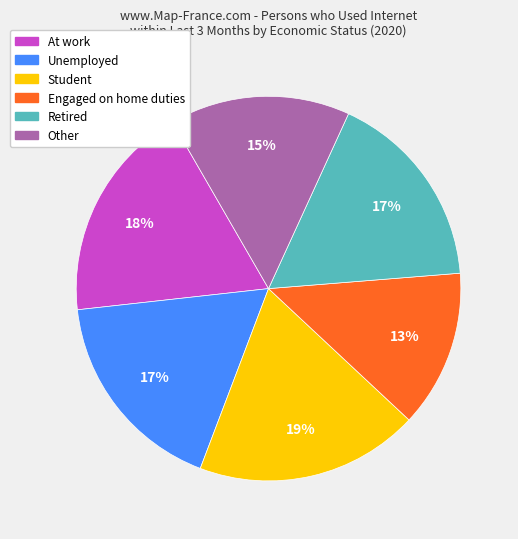

How many slices are in this pie chart?

6